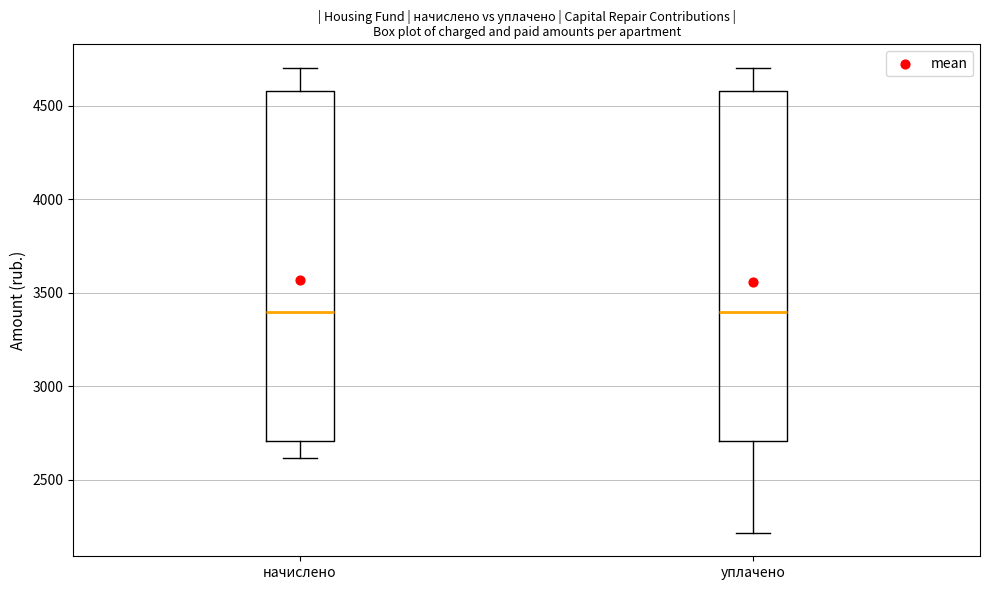

Reading left to right, read every box against the y-axis: the position of its median line, the range the box covers, and the ends of its whiskers. The values are not printed on the chart, so give them approximately, as read against the axis.

начислено: median 3400, box 2700 to 4600, whiskers 2600 to 4700
уплачено: median 3400, box 2700 to 4600, whiskers 2200 to 4700